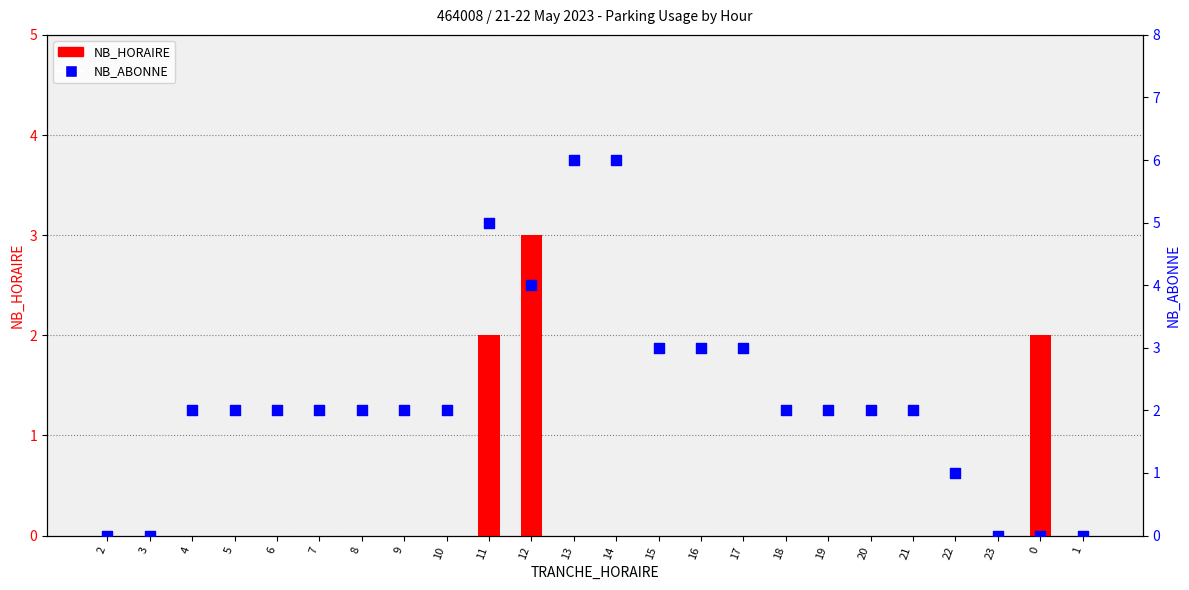

What are all the series names shown in the legend?

NB_HORAIRE, NB_ABONNE